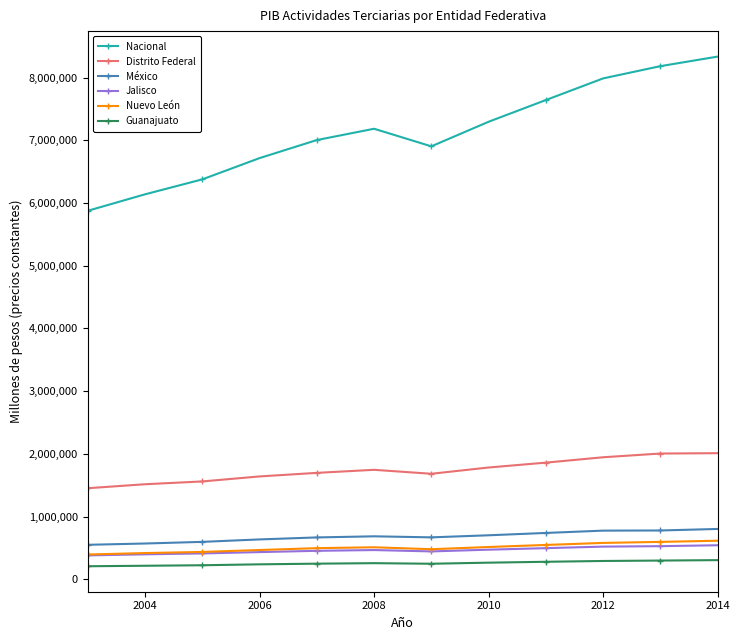

True or false: Nuevo León and Nacional cross at least once.

False